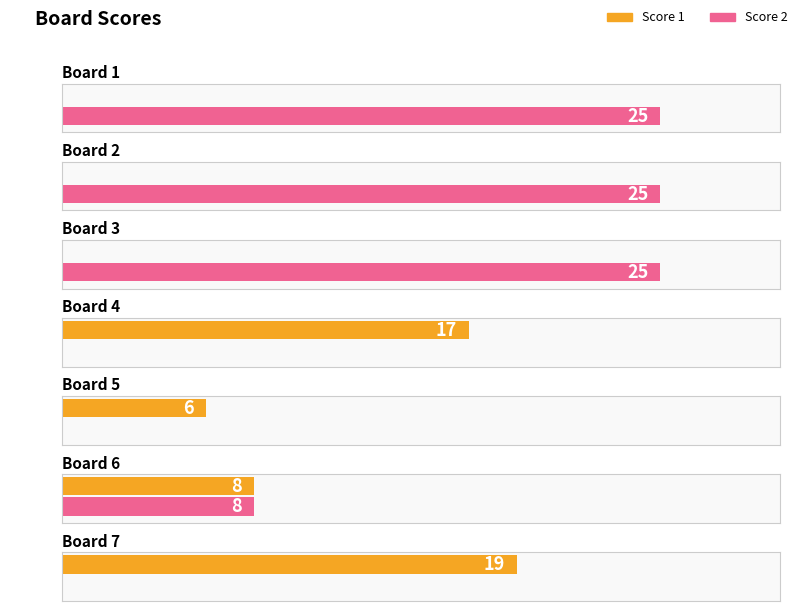

What are all the series names shown in the legend?

Score 1, Score 2